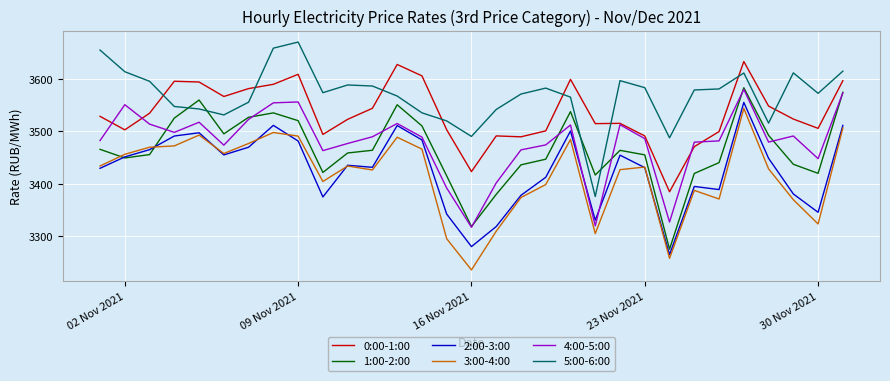

True or false: 0:00-1:00 and 3:00-4:00 intersect in this chart.

False